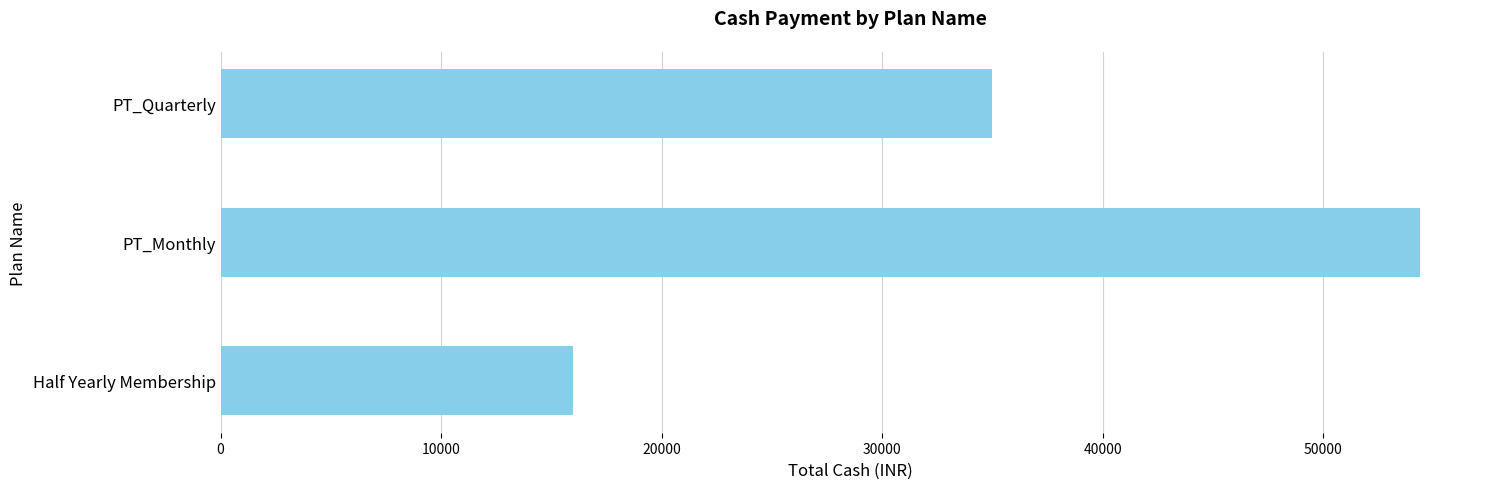

Are the bars horizontal?

Yes